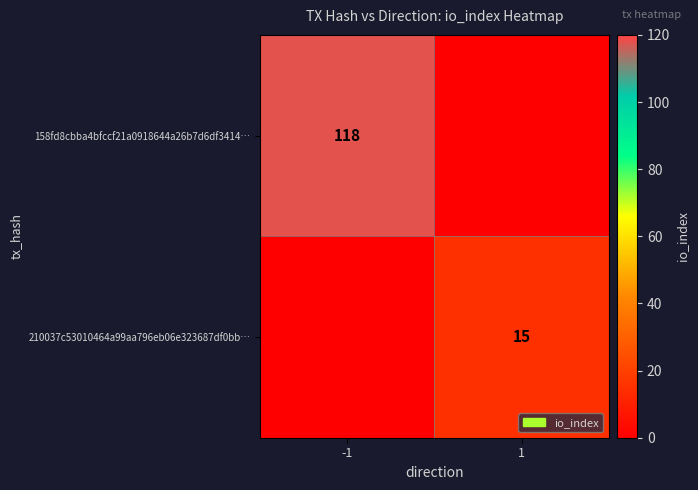

Is the value of 210037c53010464a99aa796eb06e323687df0bb… at 1 greater than the value of 158fd8cbba4bfccf21a0918644a26b7d6df3414… at -1?

No